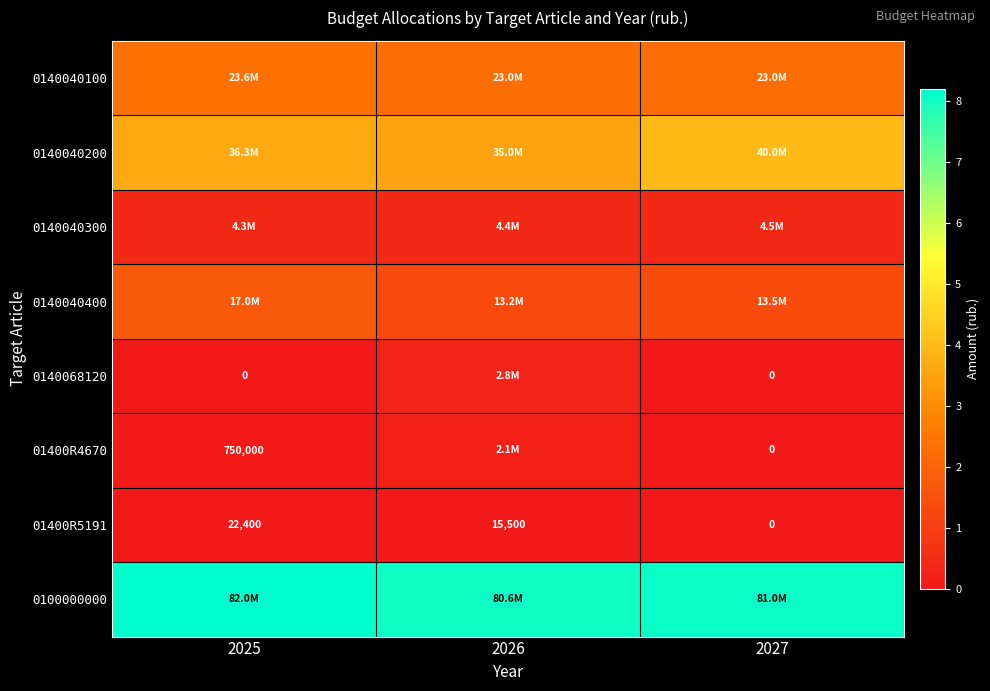

How many 01400R5191 values are between 0 and 22400?

3